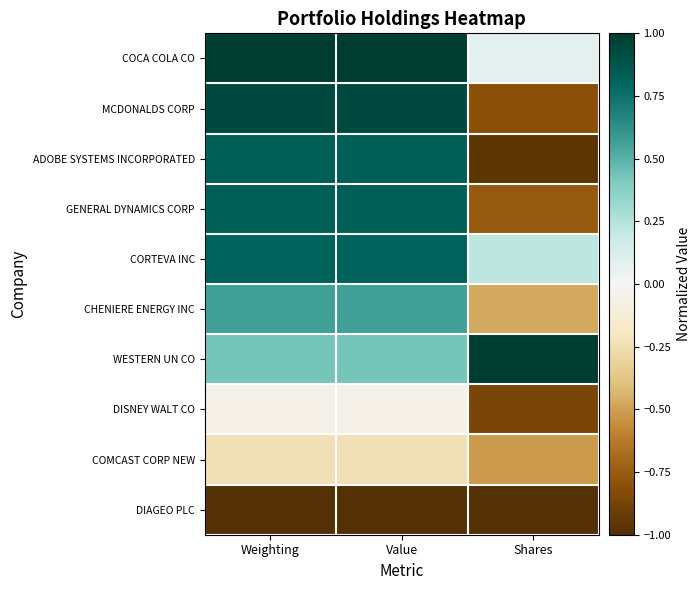

Which category has the highest value across all series?

Weighting